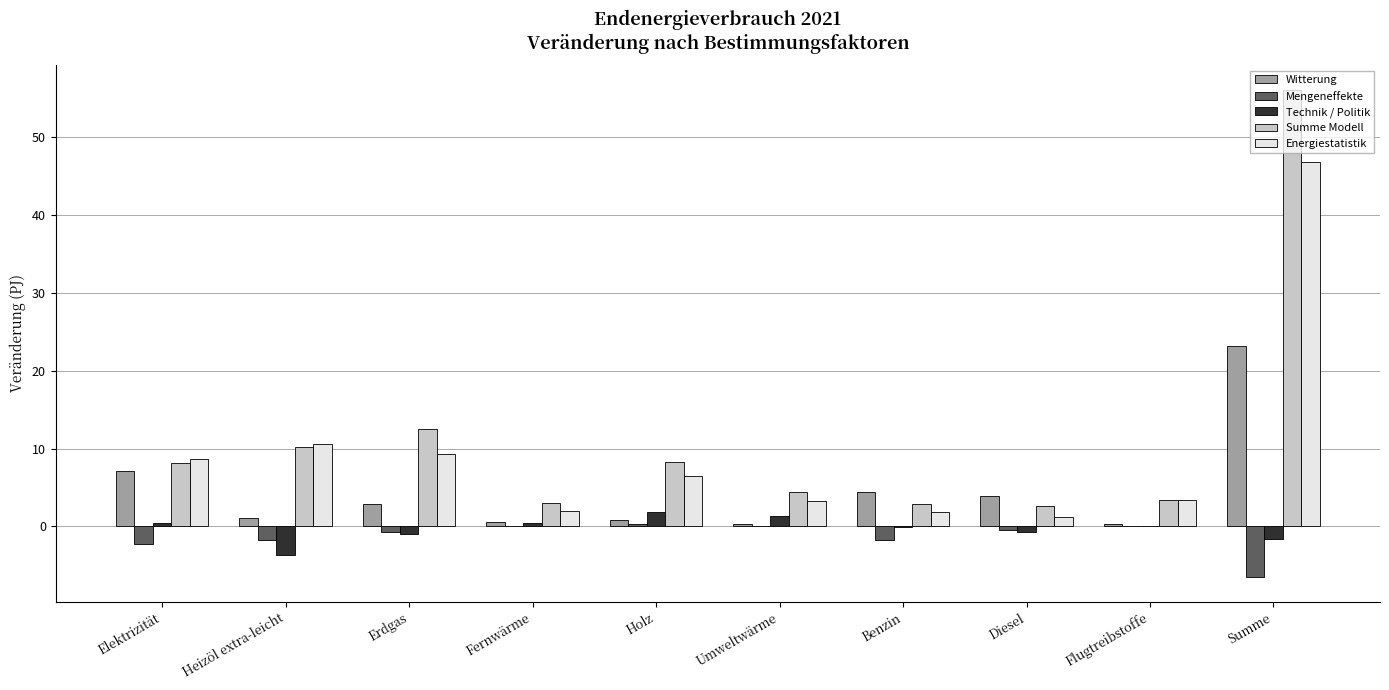

What is the difference between the Mengeneffekte values at Summe and Elektrizität?

4.3